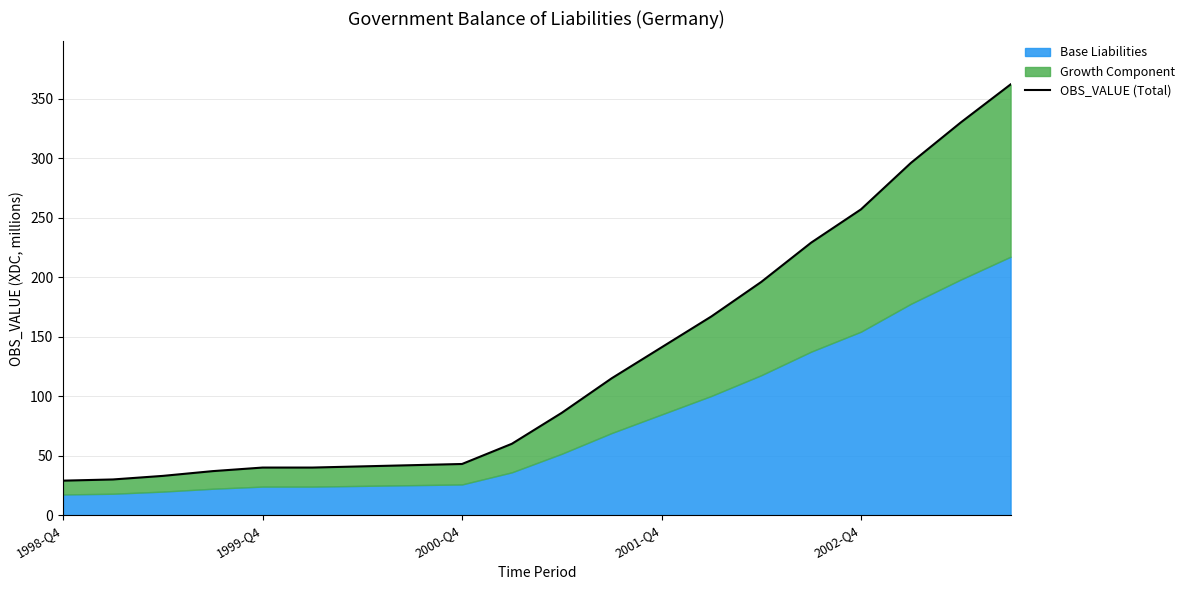

What is the minimum value shown in the chart?

29